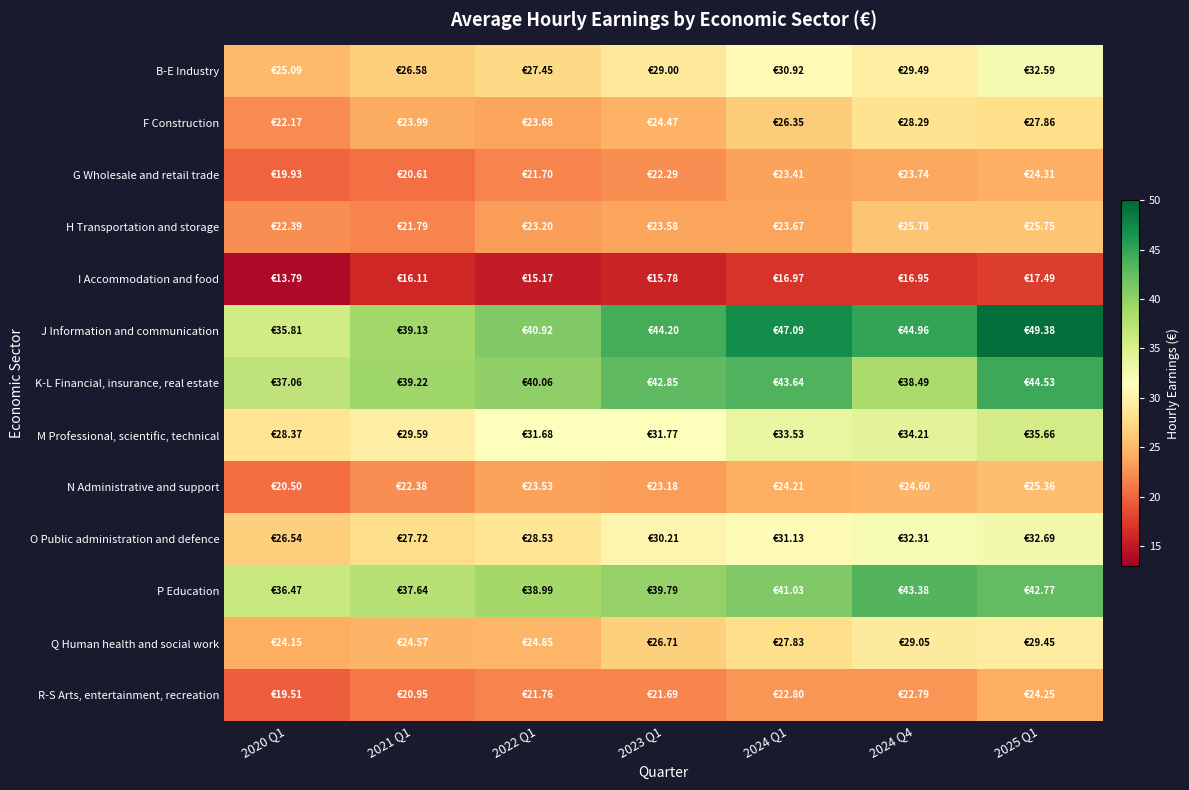

Reading left to right, what are all the values shown in this chart?

B-E Industry: 2020 Q1=25.1	2021 Q1=26.6	2022 Q1=27.4	2023 Q1=29.0	2024 Q1=30.9	2024 Q4=29.5	2025 Q1=32.6
F Construction: 2020 Q1=22.2	2021 Q1=24.0	2022 Q1=23.7	2023 Q1=24.5	2024 Q1=26.4	2024 Q4=28.3	2025 Q1=27.9
G Wholesale and retail trade: 2020 Q1=19.9	2021 Q1=20.6	2022 Q1=21.7	2023 Q1=22.3	2024 Q1=23.4	2024 Q4=23.7	2025 Q1=24.3
H Transportation and storage: 2020 Q1=22.4	2021 Q1=21.8	2022 Q1=23.2	2023 Q1=23.6	2024 Q1=23.7	2024 Q4=25.8	2025 Q1=25.8
I Accommodation and food: 2020 Q1=13.8	2021 Q1=16.1	2022 Q1=15.2	2023 Q1=15.8	2024 Q1=17.0	2024 Q4=16.9	2025 Q1=17.5
J Information and communication: 2020 Q1=35.8	2021 Q1=39.1	2022 Q1=40.9	2023 Q1=44.2	2024 Q1=47.1	2024 Q4=45.0	2025 Q1=49.4
K-L Financial, insurance, real estate: 2020 Q1=37.1	2021 Q1=39.2	2022 Q1=40.1	2023 Q1=42.9	2024 Q1=43.6	2024 Q4=38.5	2025 Q1=44.5
M Professional, scientific, technical: 2020 Q1=28.4	2021 Q1=29.6	2022 Q1=31.7	2023 Q1=31.8	2024 Q1=33.5	2024 Q4=34.2	2025 Q1=35.7
N Administrative and support: 2020 Q1=20.5	2021 Q1=22.4	2022 Q1=23.5	2023 Q1=23.2	2024 Q1=24.2	2024 Q4=24.6	2025 Q1=25.4
O Public administration and defence: 2020 Q1=26.5	2021 Q1=27.7	2022 Q1=28.5	2023 Q1=30.2	2024 Q1=31.1	2024 Q4=32.3	2025 Q1=32.7
P Education: 2020 Q1=36.5	2021 Q1=37.6	2022 Q1=39.0	2023 Q1=39.8	2024 Q1=41.0	2024 Q4=43.4	2025 Q1=42.8
Q Human health and social work: 2020 Q1=24.1	2021 Q1=24.6	2022 Q1=24.9	2023 Q1=26.7	2024 Q1=27.8	2024 Q4=29.1	2025 Q1=29.4
R-S Arts, entertainment, recreation: 2020 Q1=19.5	2021 Q1=20.9	2022 Q1=21.8	2023 Q1=21.7	2024 Q1=22.8	2024 Q4=22.8	2025 Q1=24.2